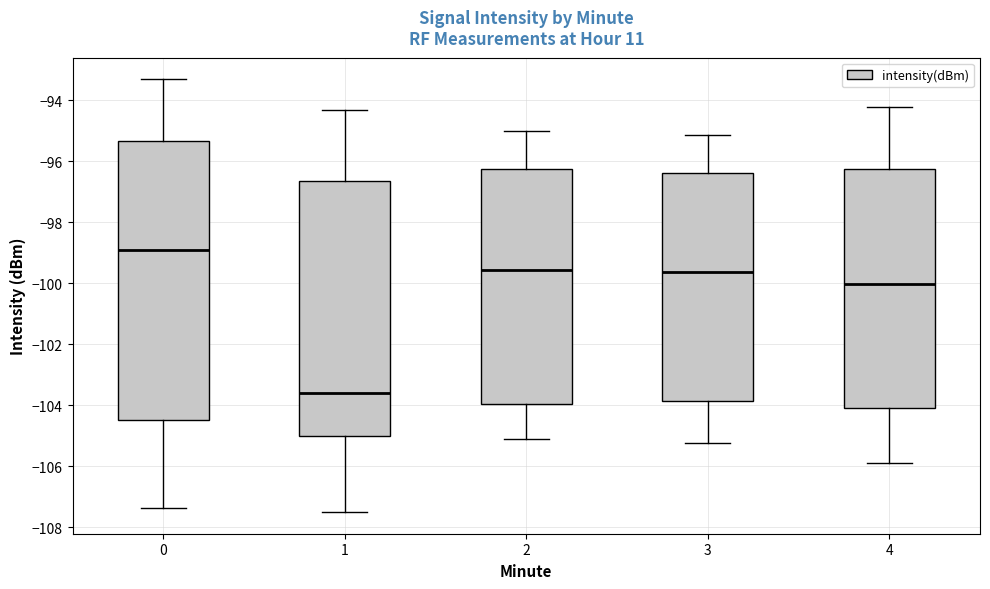

Which box is the tallest, from its lower edge to its upper edge?

0